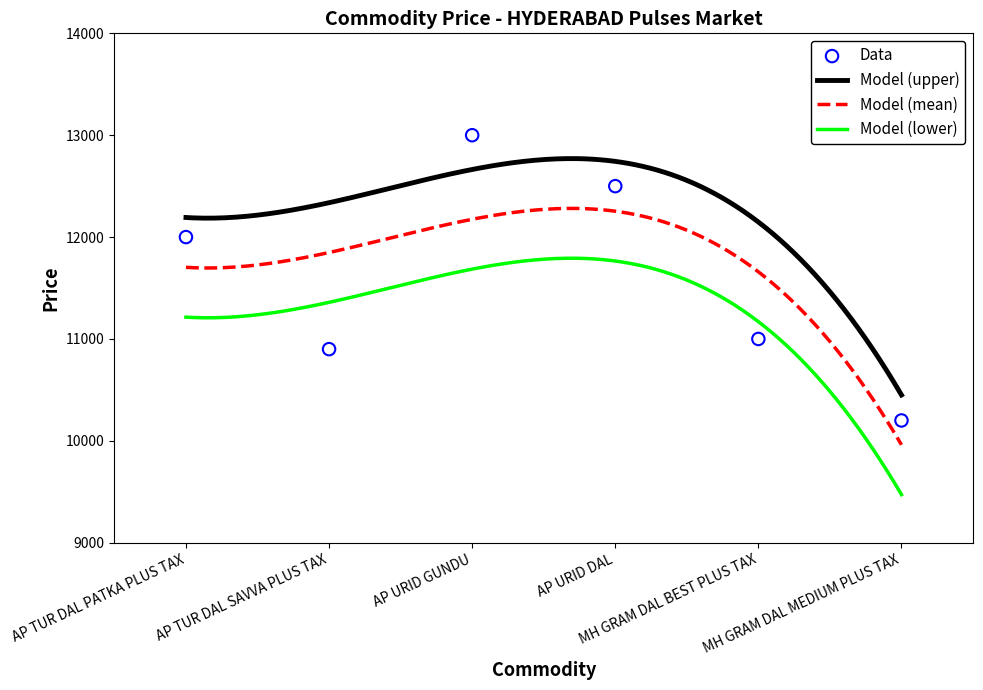

Between AP TUR DAL SAVVA PLUS TAX and AP TUR DAL PATKA PLUS TAX, which is larger?

AP TUR DAL PATKA PLUS TAX